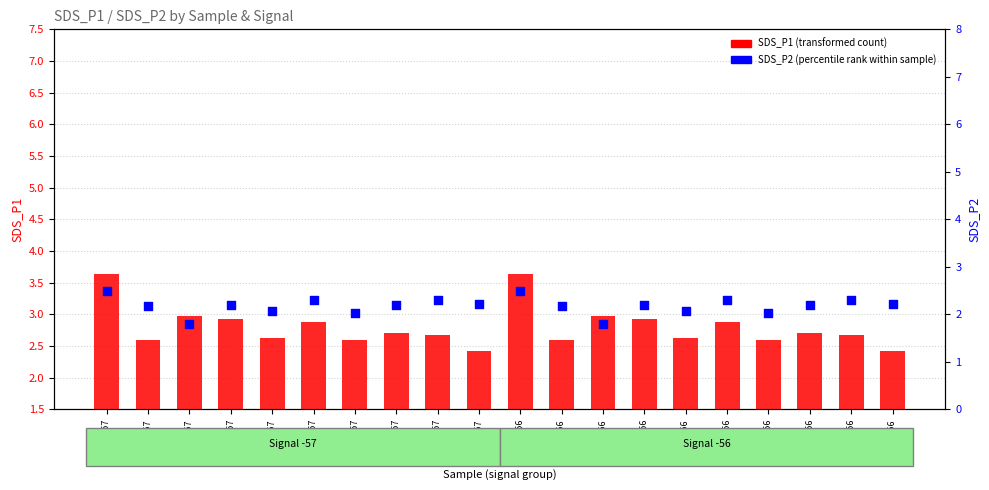

Which series reaches the minimum Y coordinate?

SDS_P2 (percentile rank within sample)